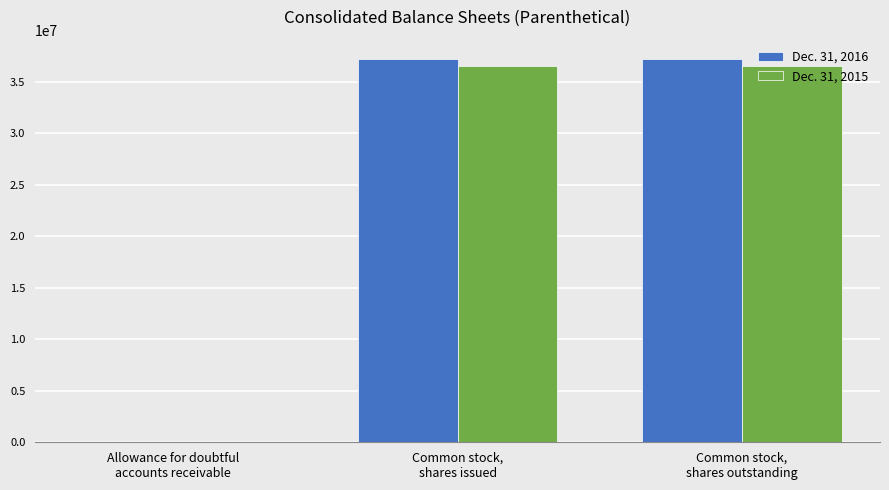

What is the maximum value shown in the chart?

37228144